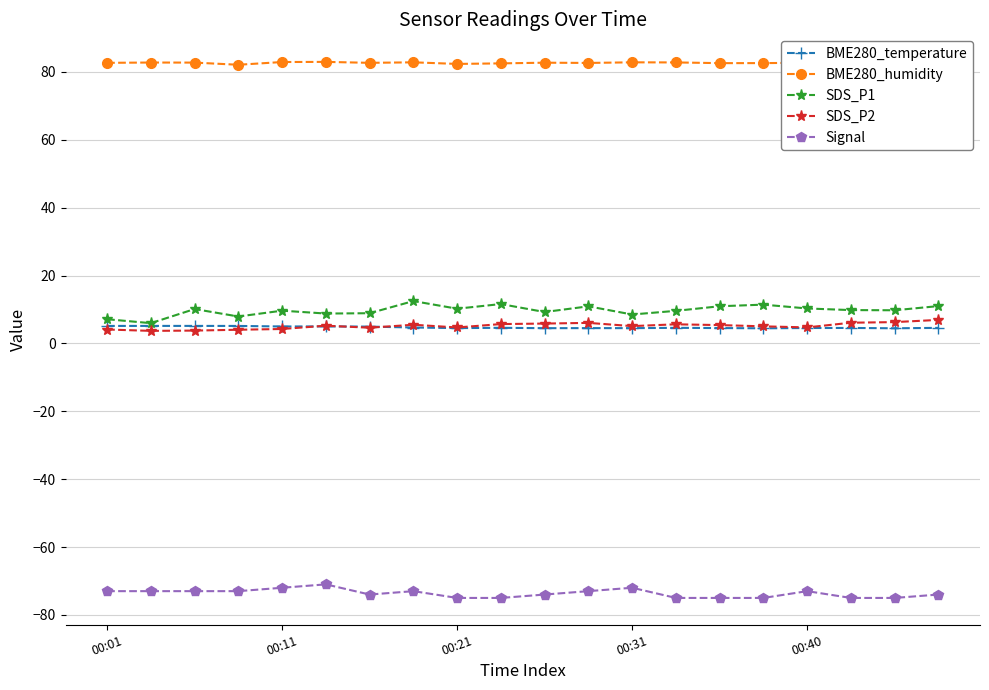

True or false: Signal and BME280_temperature cross at least once.

False